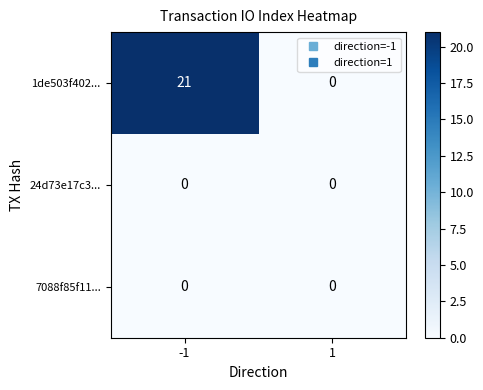

What is the maximum value shown in the chart?

21